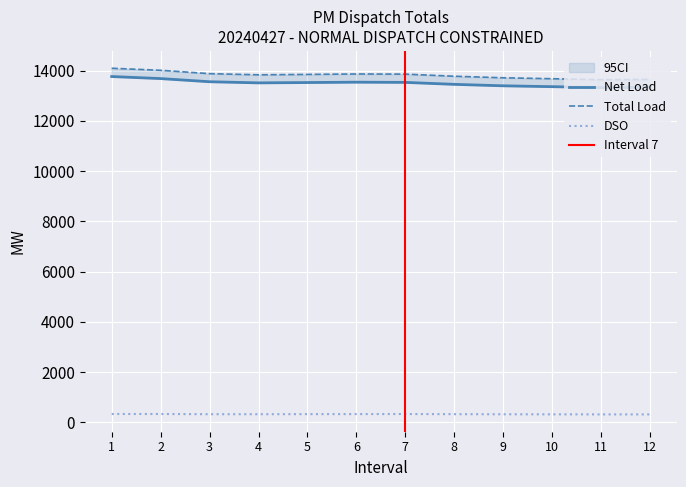

How many data points in DSO are less than 323?

6